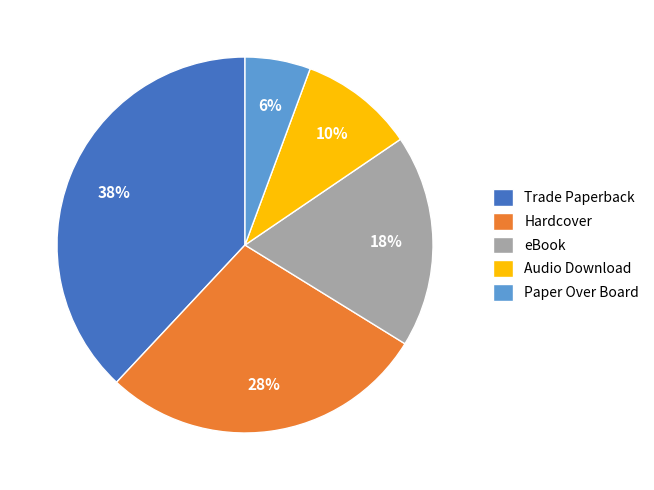

Combined, do eBook and Hardcover account for over 50%?

No